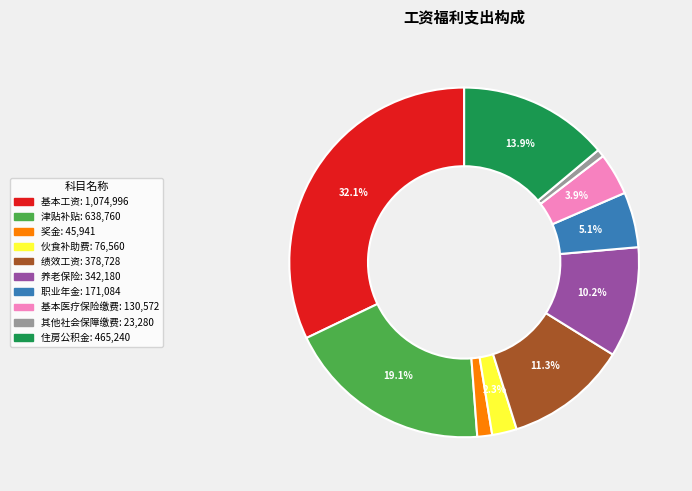

Combined, do 绩效工资 and 职业年金 account for over 50%?

No